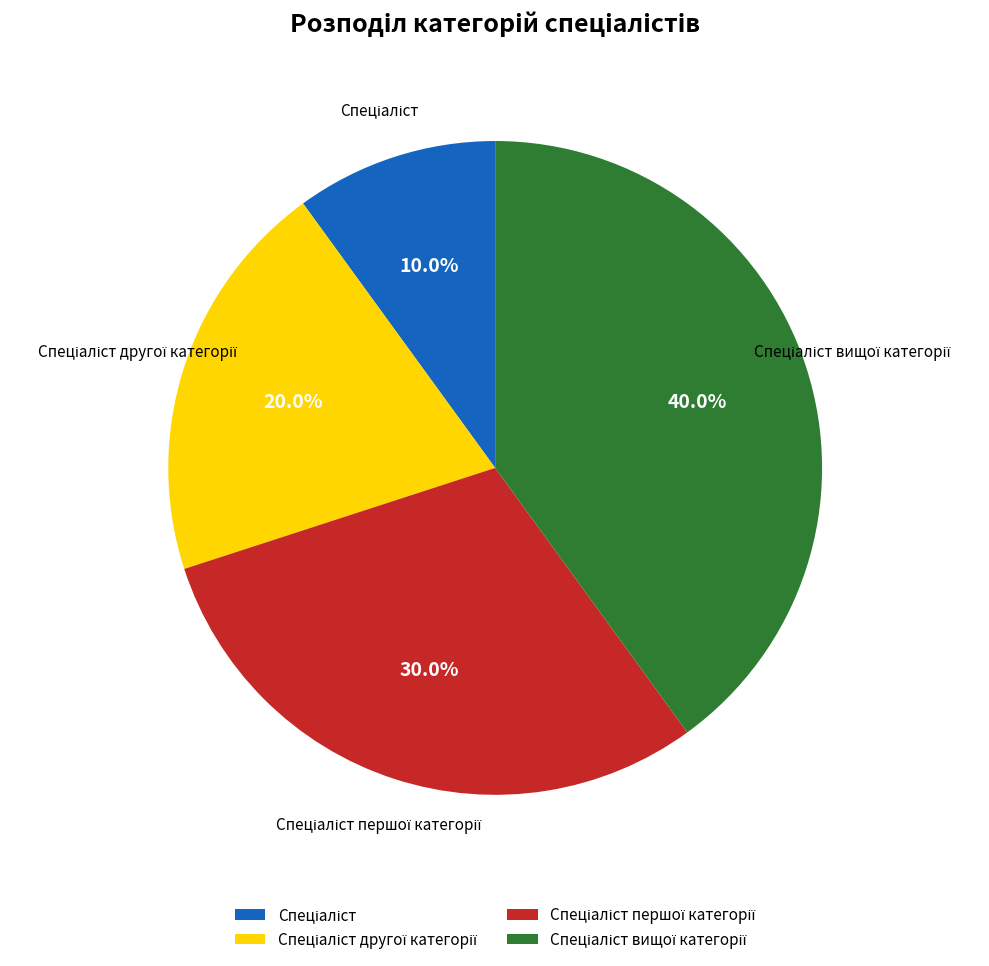

Is there any slice that represents more than half of the pie?

No